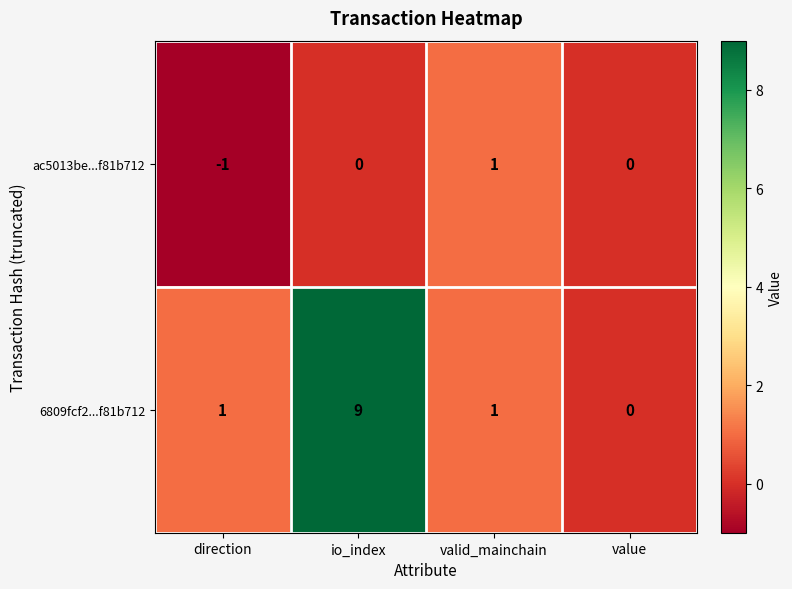

Reading left to right, list all the values displayed in this chart.

ac5013be...f81b712: direction=-1	io_index=0	valid_mainchain=1	value=0
6809fcf2...f81b712: direction=1	io_index=9	valid_mainchain=1	value=0